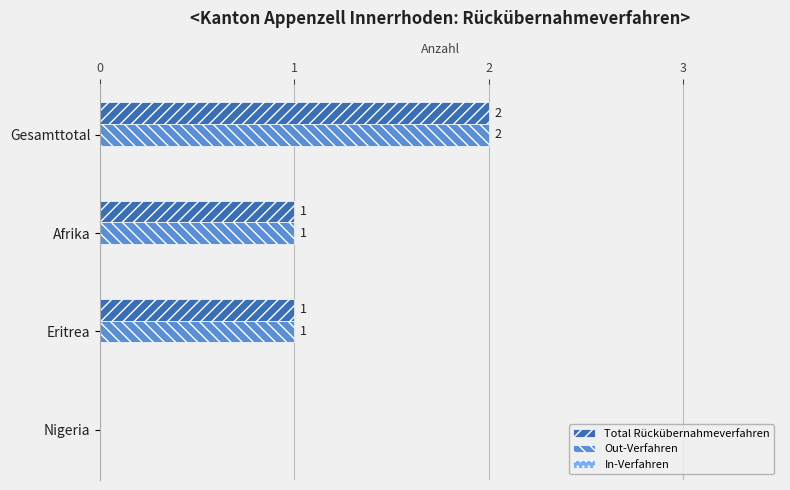

Is it true that Out-Verfahren equals 2 at Eritrea?

False